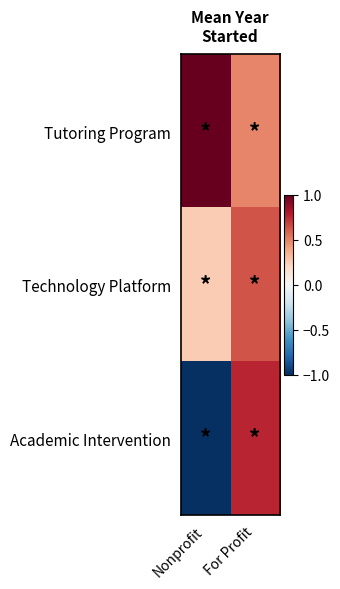

Which series has the largest total across all categories?

Tutoring Program